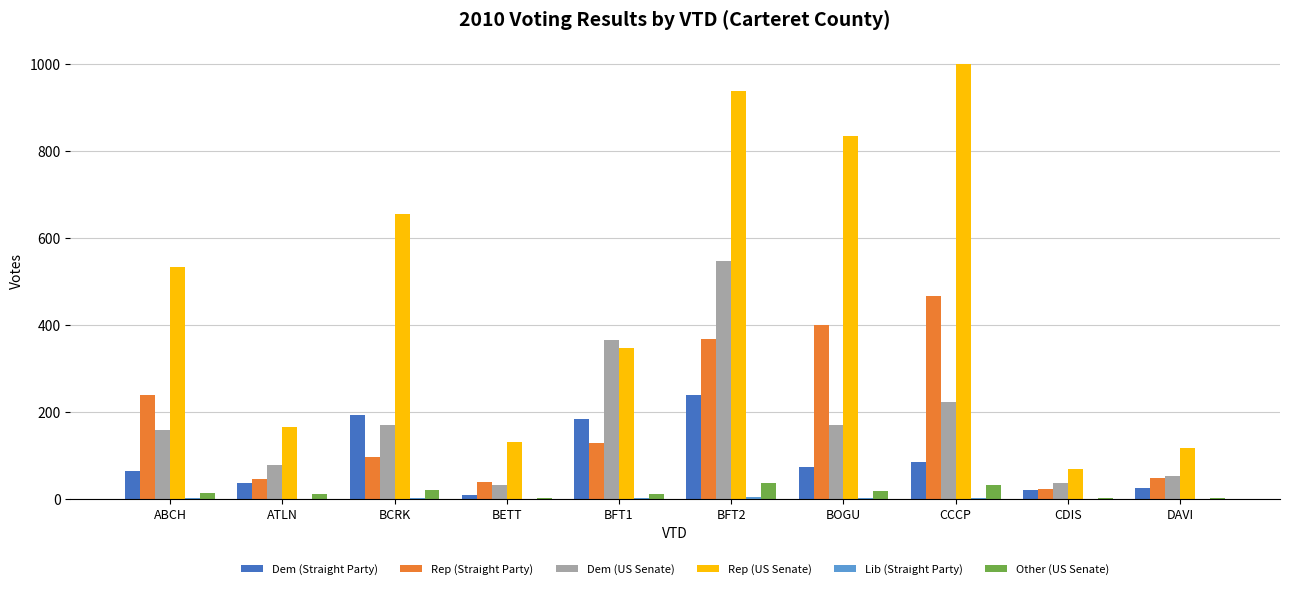

What is the highest value of the Other (US Senate) series?

37